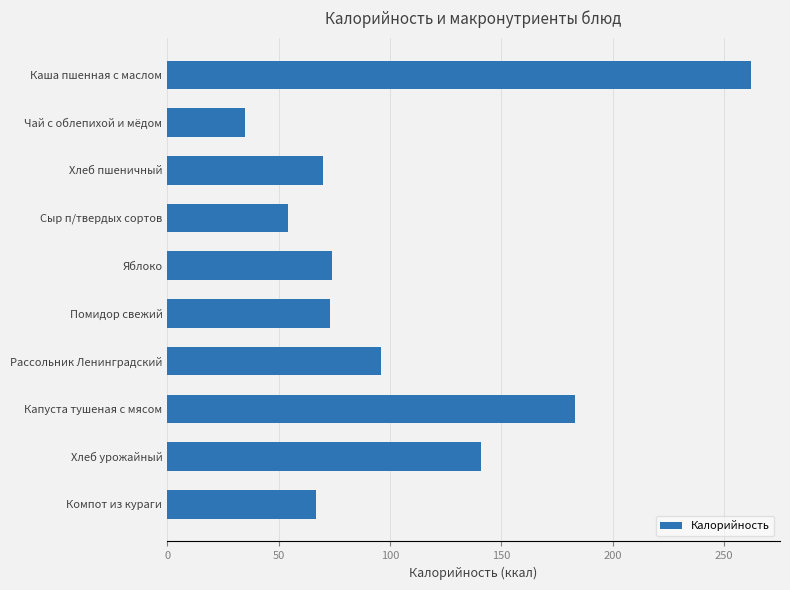

What is the minimum value shown in the chart?

35